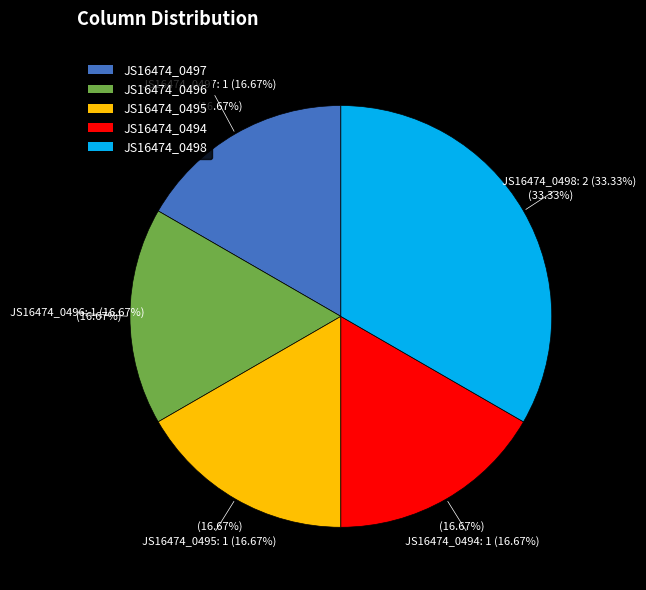

To the nearest percent, what is the combined percentage of JS16474_0497 and JS16474_0496?

33%